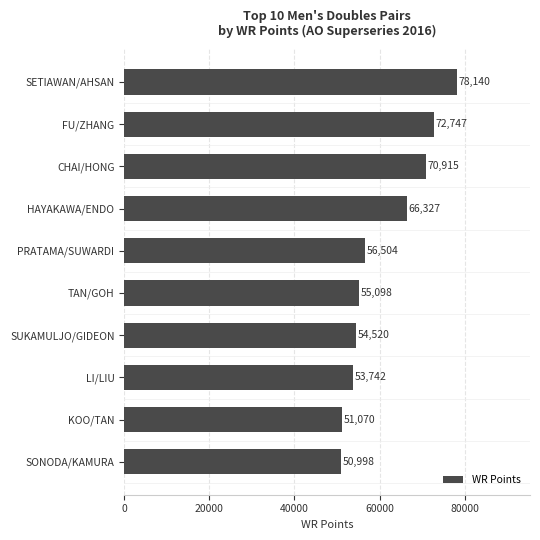

What is the greatest value displayed?

78140